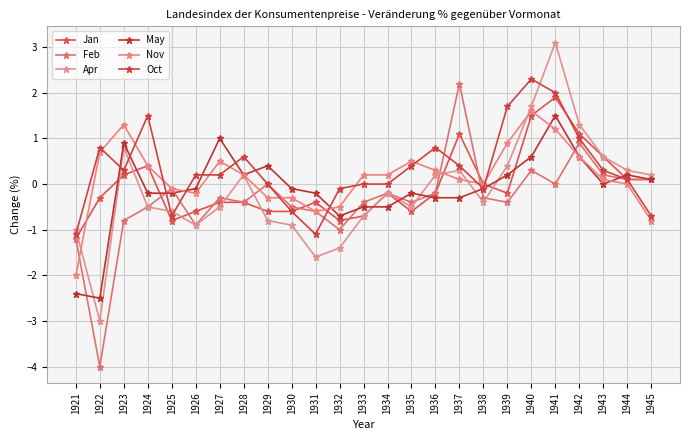

At which category does Oct reach its first local valley?

1923